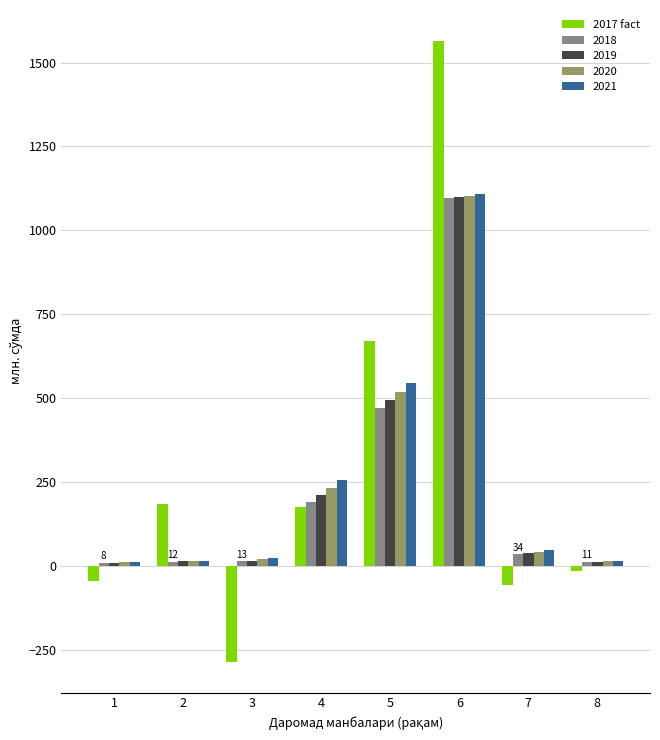

What is the total value across all series at 5?

2696.2